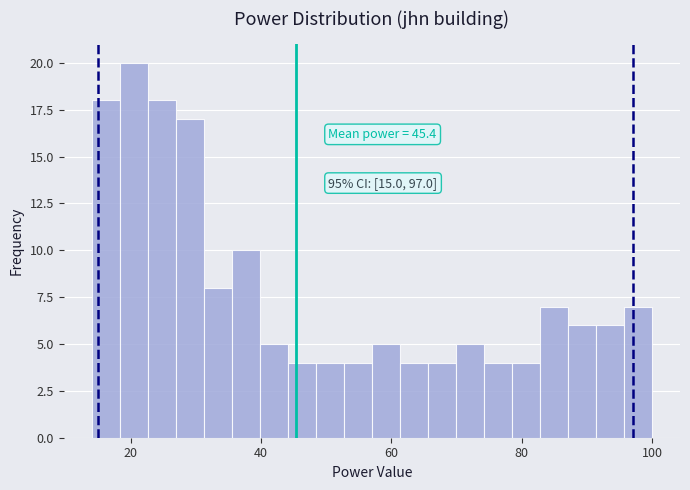

Around what value on the x-axis is the tallest bar? Give the approximate position of its centre, as read against the axis.

20